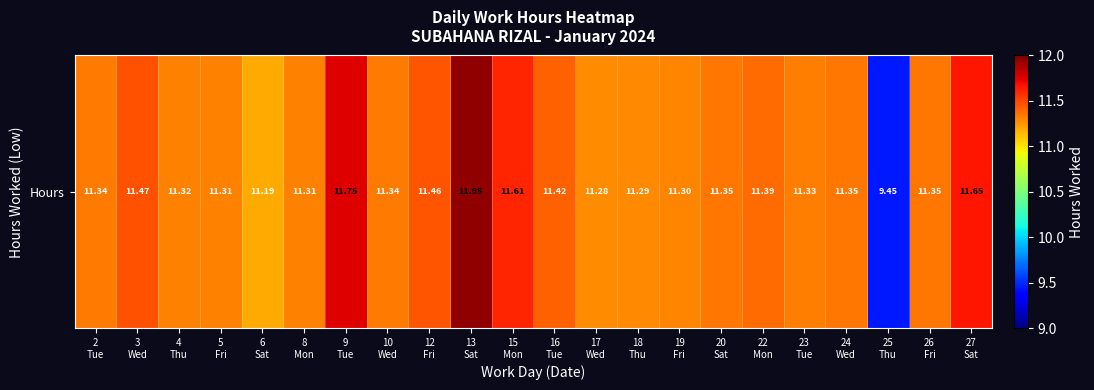

What is the ratio of the value at 26
Fri to the value at 3
Wed?

1.0